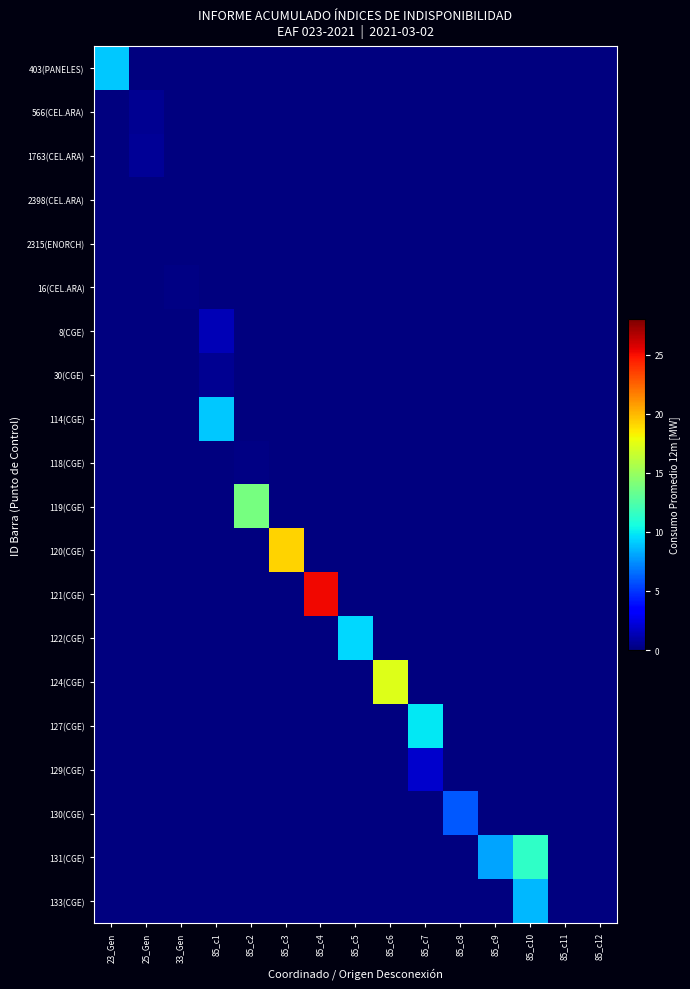

Rank the series at 85_c5 from highest to lowest value.

122(CGE), 403(PANELES), 566(CEL.ARA), 1763(CEL.ARA), 2398(CEL.ARA), 2315(ENORCH), 16(CEL.ARA), 8(CGE), 30(CGE), 114(CGE), 118(CGE), 119(CGE), 120(CGE), 121(CGE), 124(CGE), 127(CGE), 129(CGE), 130(CGE), 131(CGE), 133(CGE)